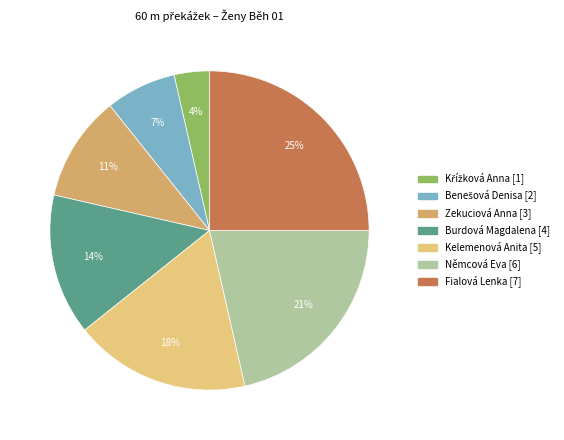

To the nearest percent, what is the difference between the largest and smallest slice percentages?

21%